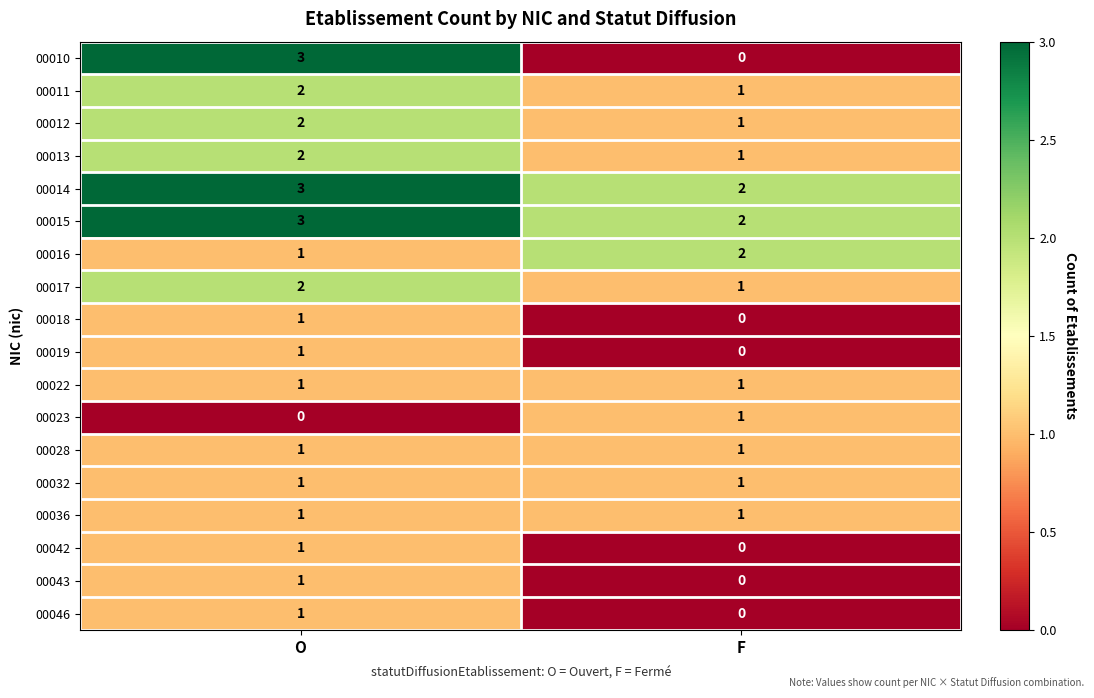

Which series has the largest range (max minus min)?

00010